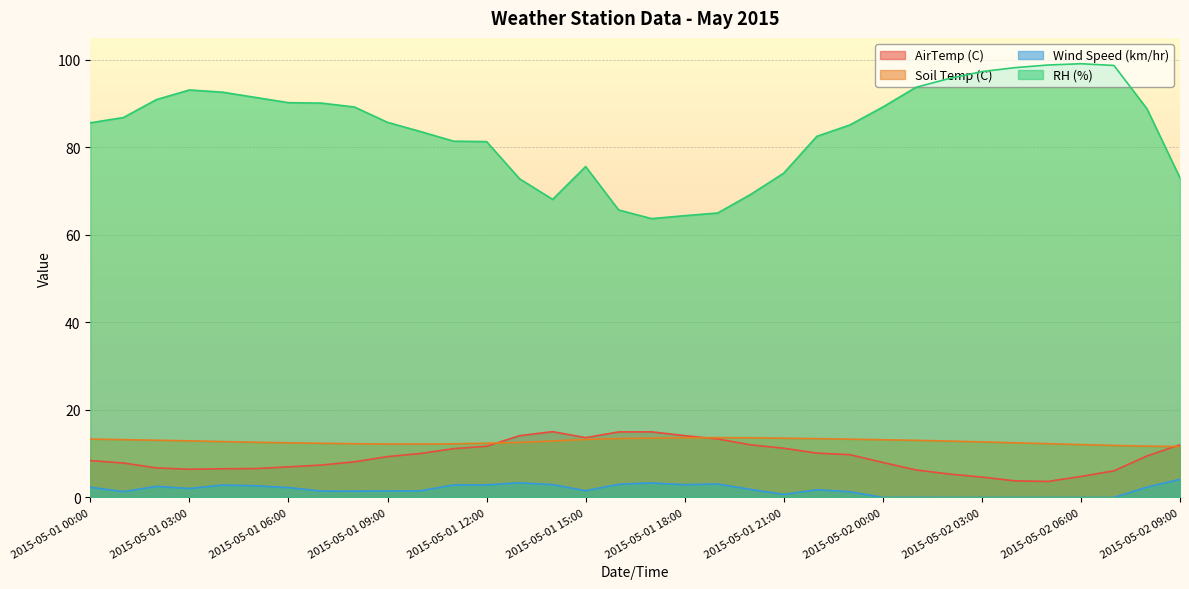

Reading left to right, extract all data points from this chart.

AirTemp (C): 2015-05-01 00:00=8.4	2015-05-01 01:00=7.9	2015-05-01 02:00=6.7	2015-05-01 03:00=6.4	2015-05-01 04:00=6.6	2015-05-01 05:00=6.6	2015-05-01 06:00=7.0	2015-05-01 07:00=7.4	2015-05-01 08:00=8.1	2015-05-01 09:00=9.3	2015-05-01 10:00=10.0	2015-05-01 11:00=11.2	2015-05-01 12:00=11.7	2015-05-01 13:00=14.1	2015-05-01 14:00=15.0	2015-05-01 15:00=13.7	2015-05-01 16:00=15.0	2015-05-01 17:00=15.0	2015-05-01 18:00=14.1	2015-05-01 19:00=13.4	2015-05-01 20:00=12.0	2015-05-01 21:00=11.2	2015-05-01 22:00=10.1	2015-05-01 23:00=9.8	2015-05-02 00:00=8.0	2015-05-02 01:00=6.3	2015-05-02 02:00=5.4	2015-05-02 03:00=4.7	2015-05-02 04:00=3.8	2015-05-02 05:00=3.7	2015-05-02 06:00=4.8	2015-05-02 07:00=6.1	2015-05-02 08:00=9.5	2015-05-02 09:00=12.1
Soil Temp (C): 2015-05-01 00:00=13.3	2015-05-01 01:00=13.2	2015-05-01 02:00=13.1	2015-05-01 03:00=12.9	2015-05-01 04:00=12.8	2015-05-01 05:00=12.6	2015-05-01 06:00=12.5	2015-05-01 07:00=12.4	2015-05-01 08:00=12.3	2015-05-01 09:00=12.2	2015-05-01 10:00=12.2	2015-05-01 11:00=12.2	2015-05-01 12:00=12.4	2015-05-01 13:00=12.6	2015-05-01 14:00=12.9	2015-05-01 15:00=13.2	2015-05-01 16:00=13.4	2015-05-01 17:00=13.6	2015-05-01 18:00=13.6	2015-05-01 19:00=13.7	2015-05-01 20:00=13.6	2015-05-01 21:00=13.5	2015-05-01 22:00=13.4	2015-05-01 23:00=13.3	2015-05-02 00:00=13.2	2015-05-02 01:00=13.1	2015-05-02 02:00=12.9	2015-05-02 03:00=12.7	2015-05-02 04:00=12.5	2015-05-02 05:00=12.3	2015-05-02 06:00=12.1	2015-05-02 07:00=11.9	2015-05-02 08:00=11.7	2015-05-02 09:00=11.6
Wind Speed (km/hr): 2015-05-01 00:00=2.3	2015-05-01 01:00=1.3	2015-05-01 02:00=2.5	2015-05-01 03:00=2.0	2015-05-01 04:00=2.8	2015-05-01 05:00=2.7	2015-05-01 06:00=2.2	2015-05-01 07:00=1.4	2015-05-01 08:00=1.4	2015-05-01 09:00=1.5	2015-05-01 10:00=1.5	2015-05-01 11:00=2.8	2015-05-01 12:00=2.9	2015-05-01 13:00=3.3	2015-05-01 14:00=2.9	2015-05-01 15:00=1.5	2015-05-01 16:00=3.0	2015-05-01 17:00=3.3	2015-05-01 18:00=2.9	2015-05-01 19:00=3.1	2015-05-01 20:00=1.8	2015-05-01 21:00=0.7	2015-05-01 22:00=1.7	2015-05-01 23:00=1.3	2015-05-02 00:00=0.0	2015-05-02 01:00=0.0	2015-05-02 02:00=0.0	2015-05-02 03:00=0.0	2015-05-02 04:00=0.0	2015-05-02 05:00=0.0	2015-05-02 06:00=0.0	2015-05-02 07:00=0.0	2015-05-02 08:00=2.4	2015-05-02 09:00=4.1
RH (%): 2015-05-01 00:00=85.6	2015-05-01 01:00=86.8	2015-05-01 02:00=90.9	2015-05-01 03:00=93.1	2015-05-01 04:00=92.6	2015-05-01 05:00=91.4	2015-05-01 06:00=90.2	2015-05-01 07:00=90.1	2015-05-01 08:00=89.2	2015-05-01 09:00=85.7	2015-05-01 10:00=83.6	2015-05-01 11:00=81.4	2015-05-01 12:00=81.3	2015-05-01 13:00=72.8	2015-05-01 14:00=68.1	2015-05-01 15:00=75.6	2015-05-01 16:00=65.7	2015-05-01 17:00=63.7	2015-05-01 18:00=64.4	2015-05-01 19:00=65.0	2015-05-01 20:00=69.2	2015-05-01 21:00=74.1	2015-05-01 22:00=82.5	2015-05-01 23:00=85.1	2015-05-02 00:00=89.2	2015-05-02 01:00=93.7	2015-05-02 02:00=95.7	2015-05-02 03:00=97.3	2015-05-02 04:00=98.2	2015-05-02 05:00=98.8	2015-05-02 06:00=99.1	2015-05-02 07:00=98.7	2015-05-02 08:00=88.8	2015-05-02 09:00=73.0